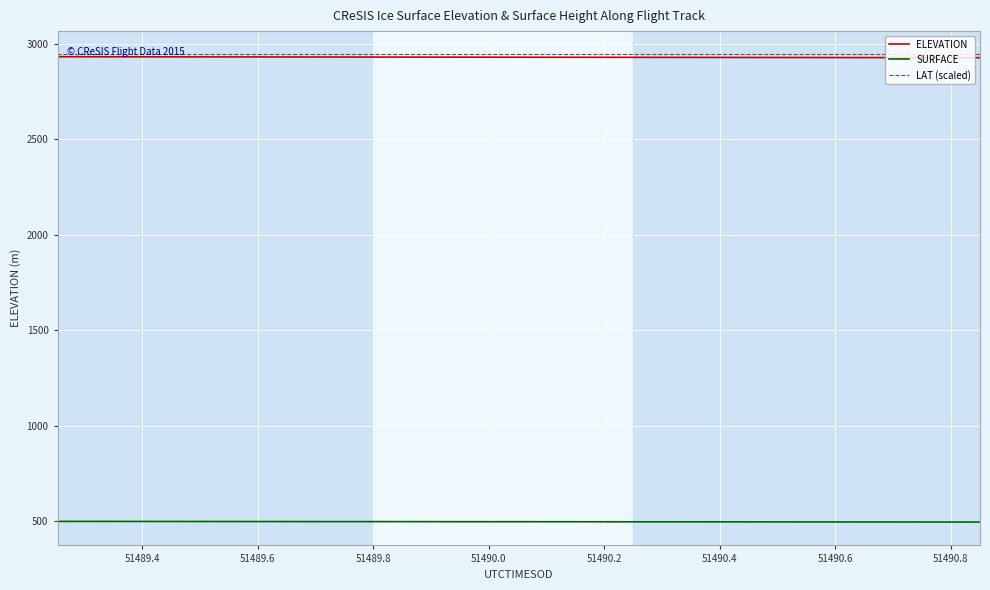

True or false: LAT (scaled) and SURFACE intersect in this chart.

False